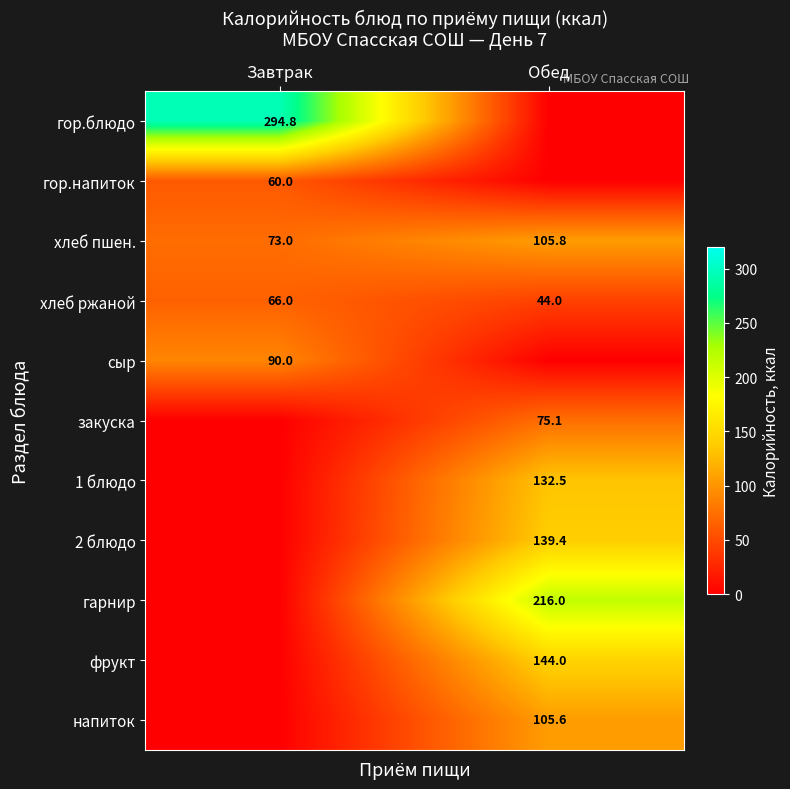

How many categories are shown in the chart?

2